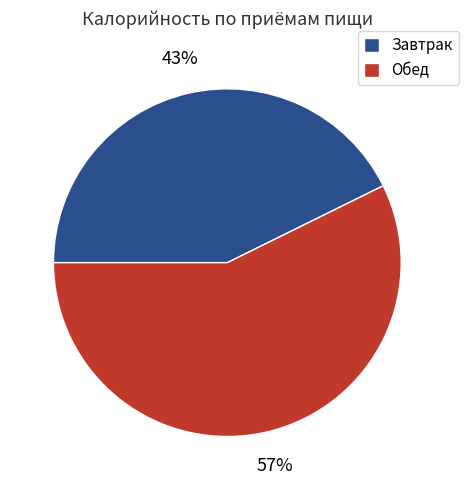

How many segments does this pie chart have?

2